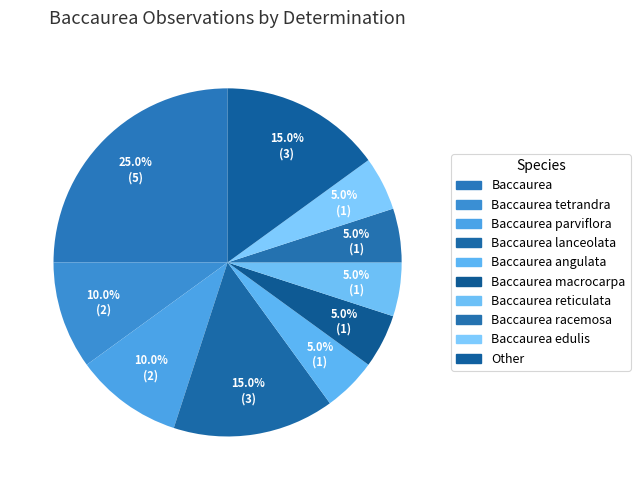

What is the largest slice in the pie chart?

Baccaurea